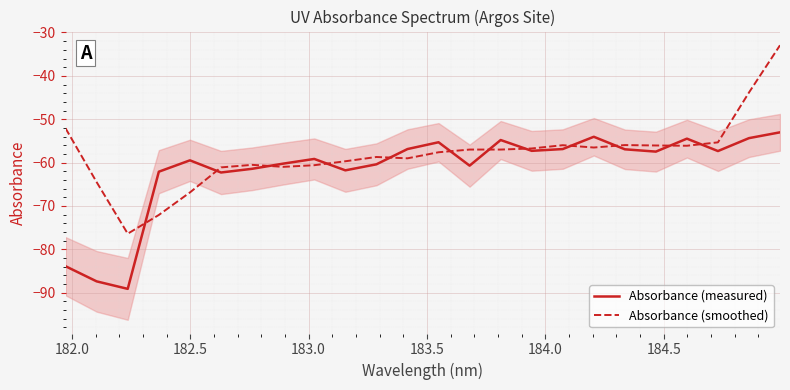

What is the minimum value for Absorbance (measured)?

-89.1